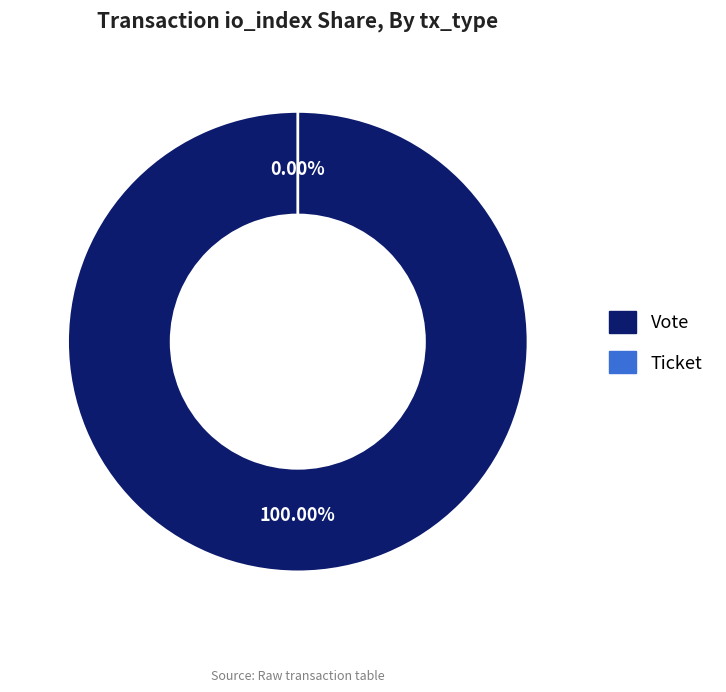

Which slice is the smallest?

Ticket